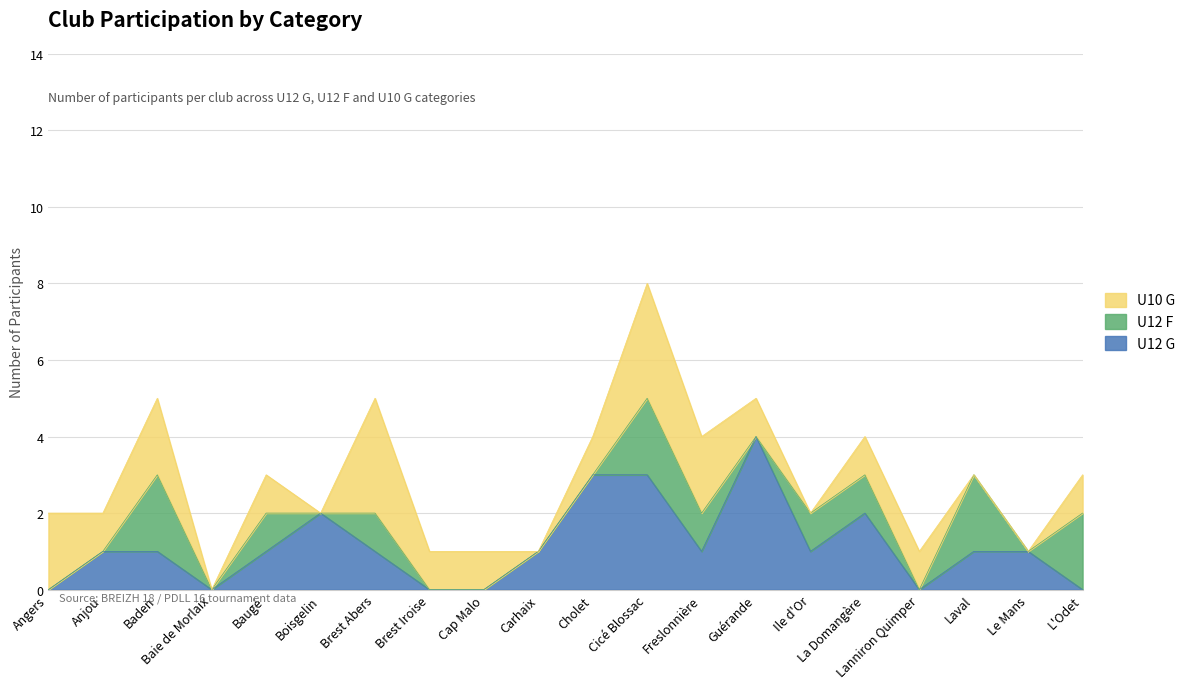

At which label does U12 G reach its peak?

Guérande